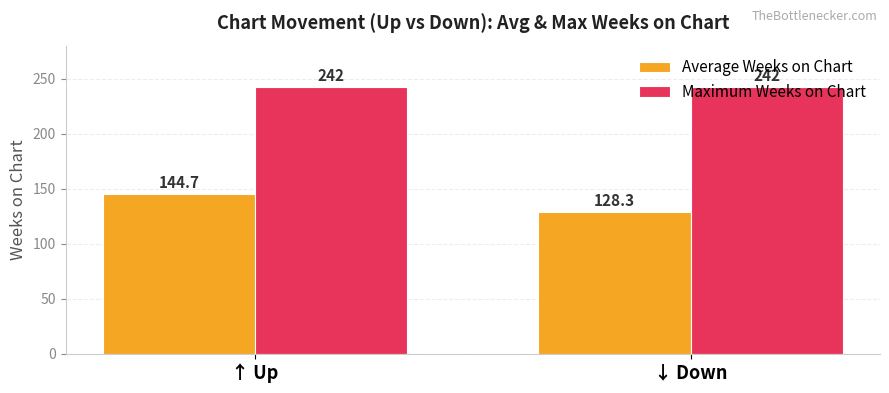

What is the difference between the maximum and minimum values in the Average Weeks on Chart series?

16.4